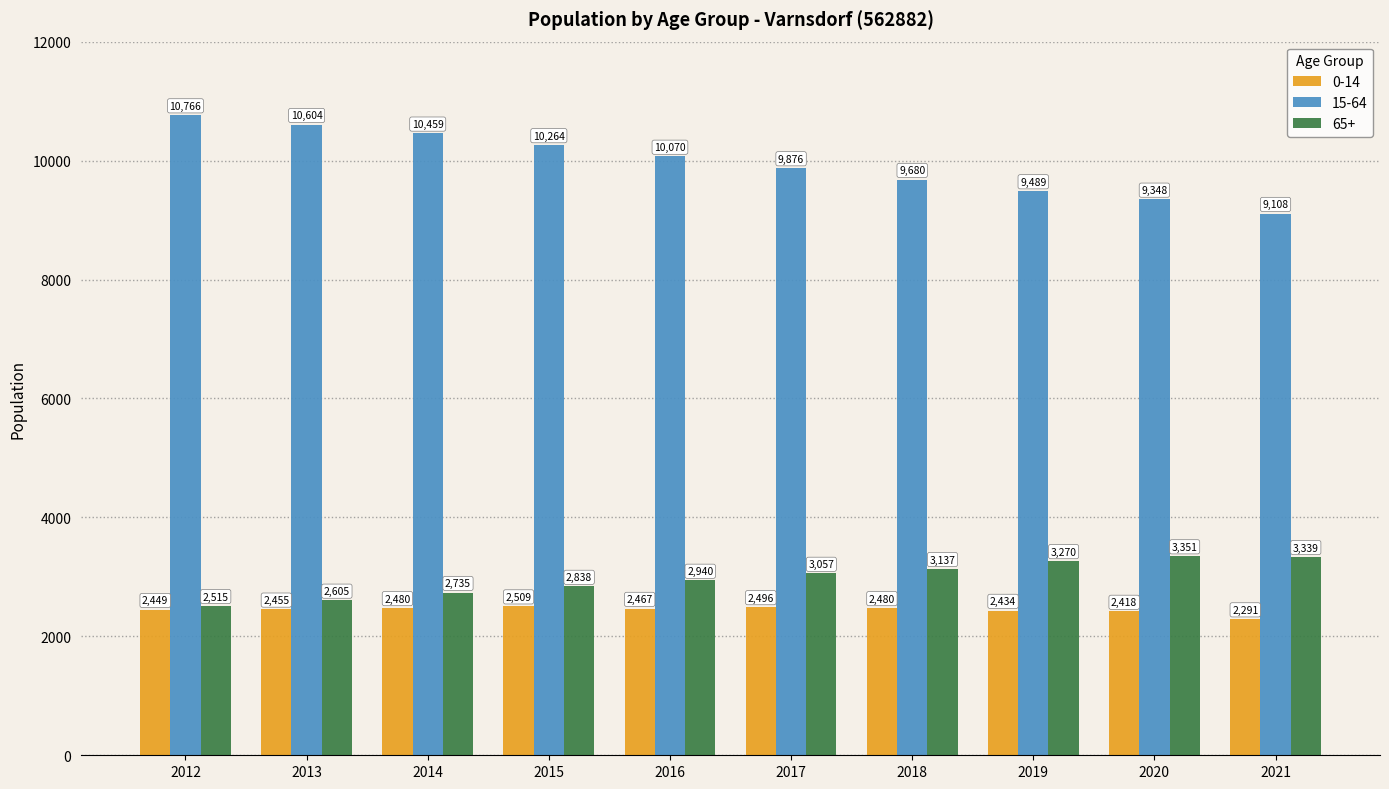

What is the sum of all 65+ values?

29787